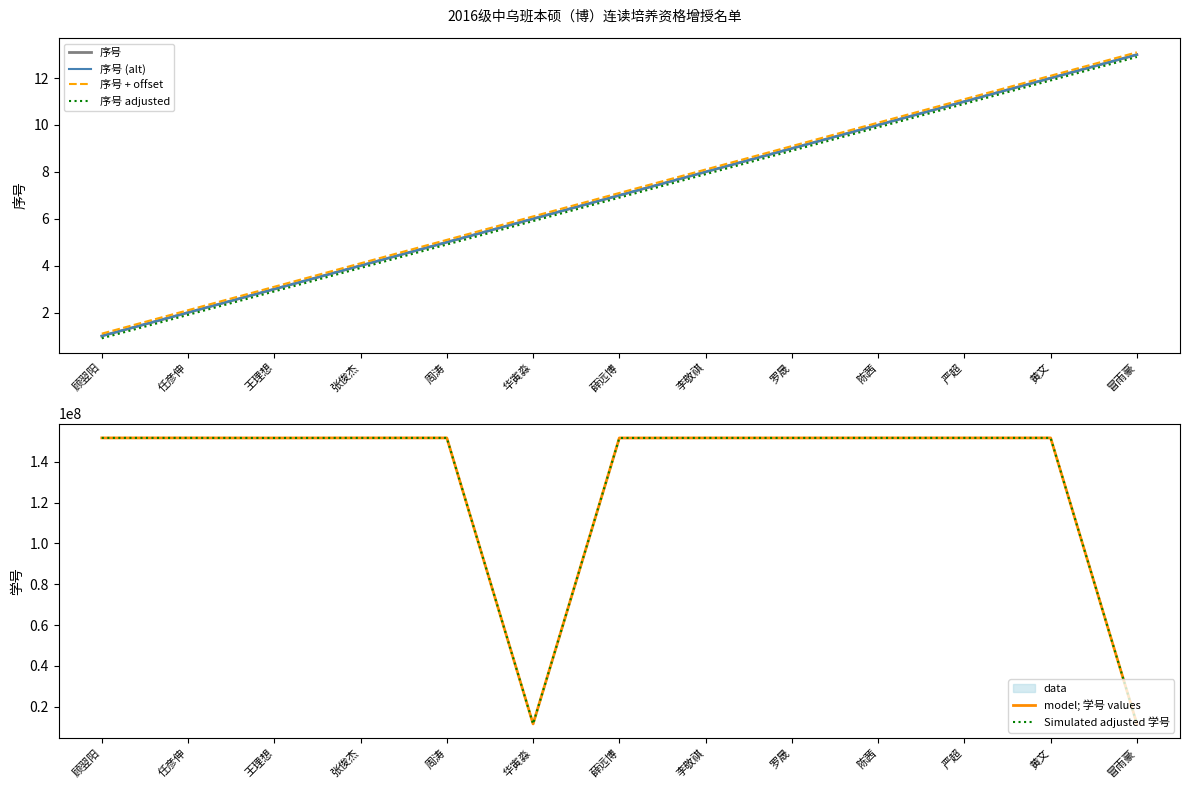

What is the difference between the 序号 (alt) values at 黄文 and 王理想?

9.0